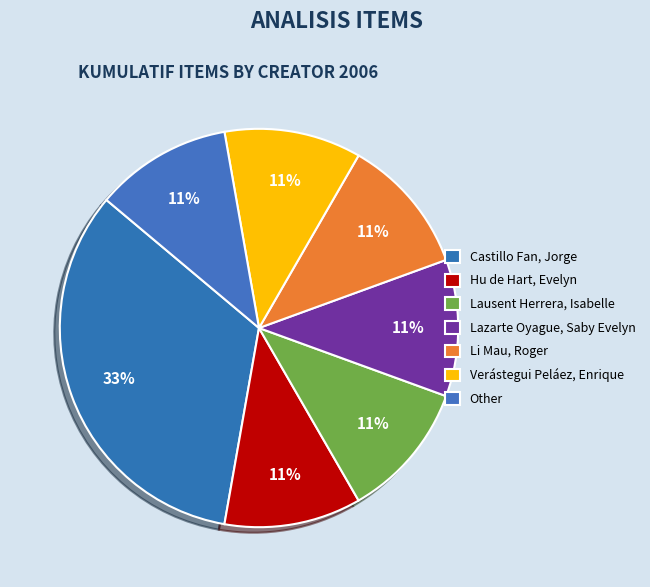

Is there a majority slice in this chart?

No